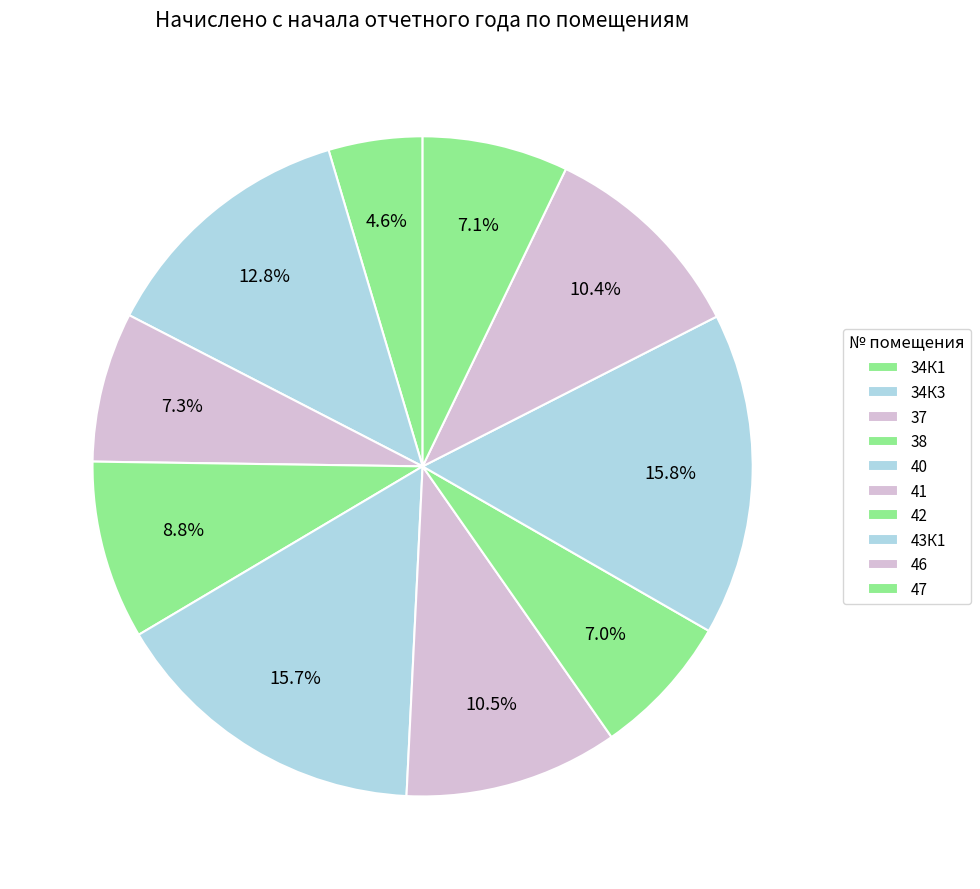

What is the ratio of the value at 42 to the value at 41?

0.7